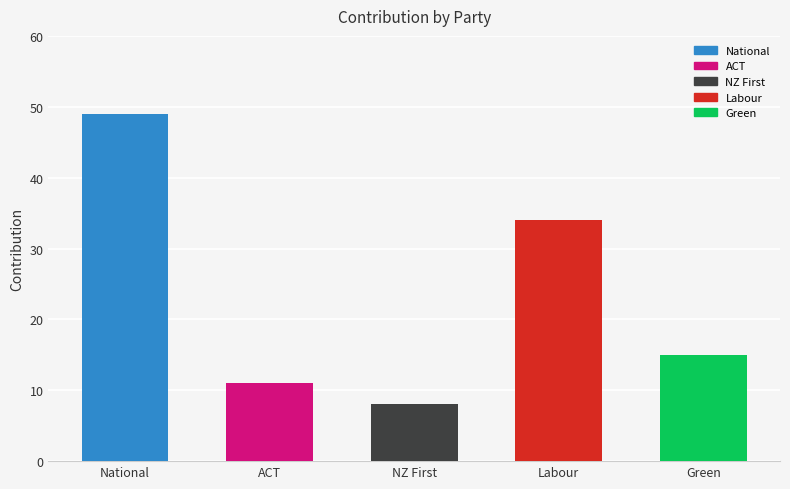

Where is the data nearest to the value 28?

Labour